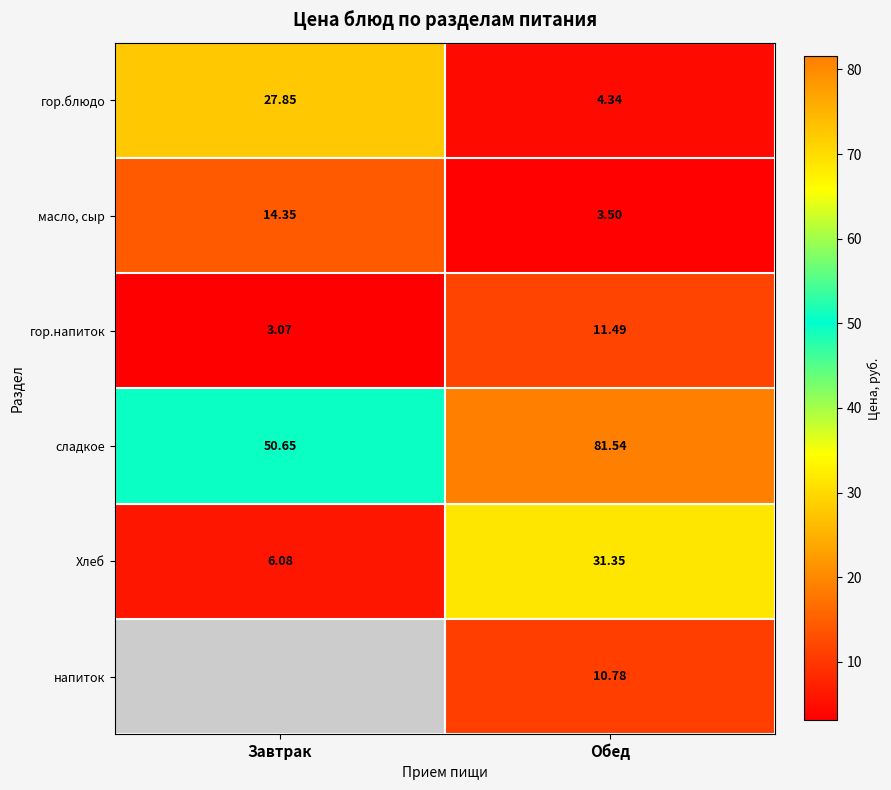

Which category has the highest value in the сладкое series?

Обед